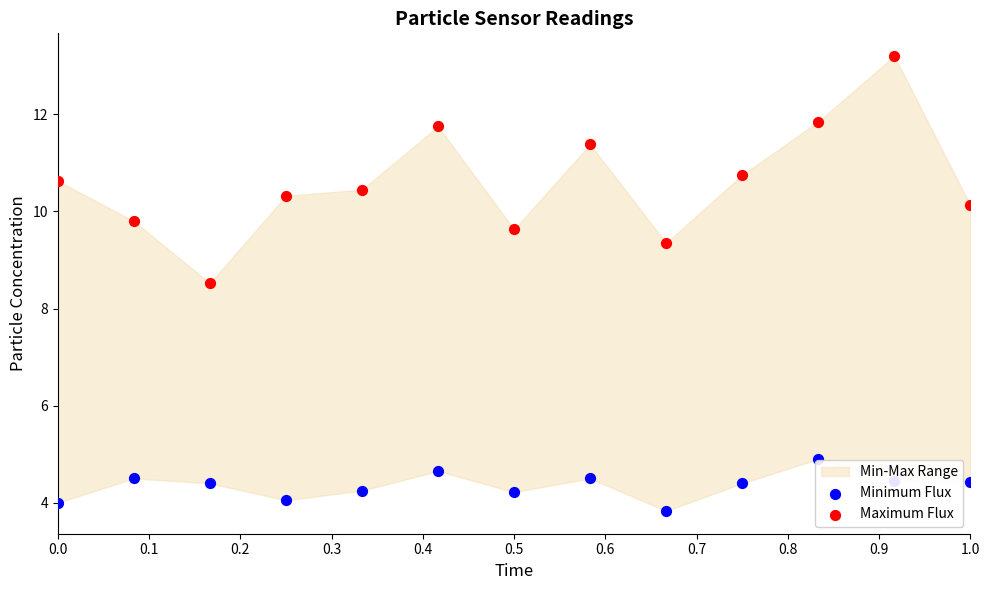

Which series reaches the minimum Y coordinate?

Minimum Flux